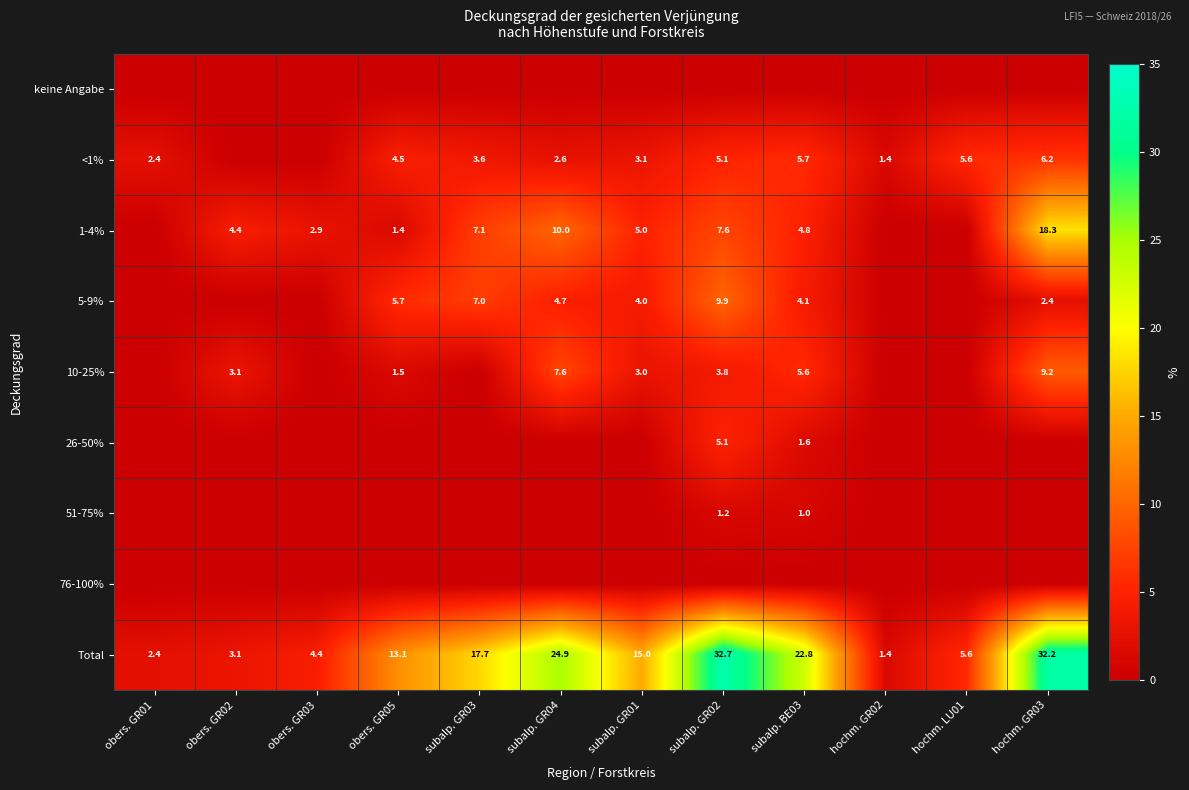

The value of 1-4% at hochm. GR03 is 18.3. True or false?

True